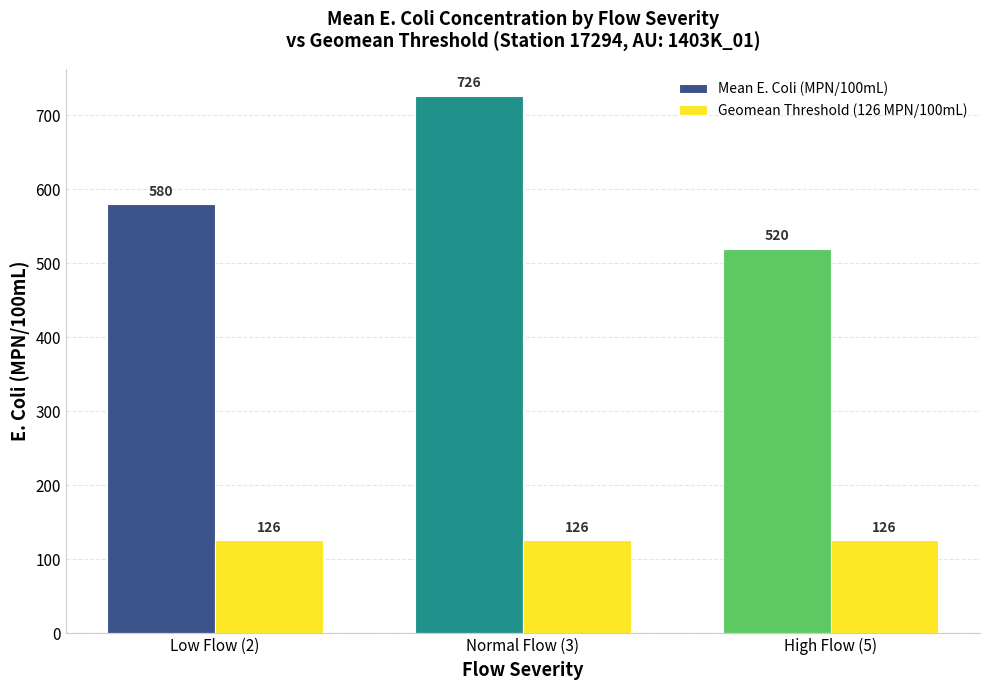

At how many categories does at least one series exceed 709?

1